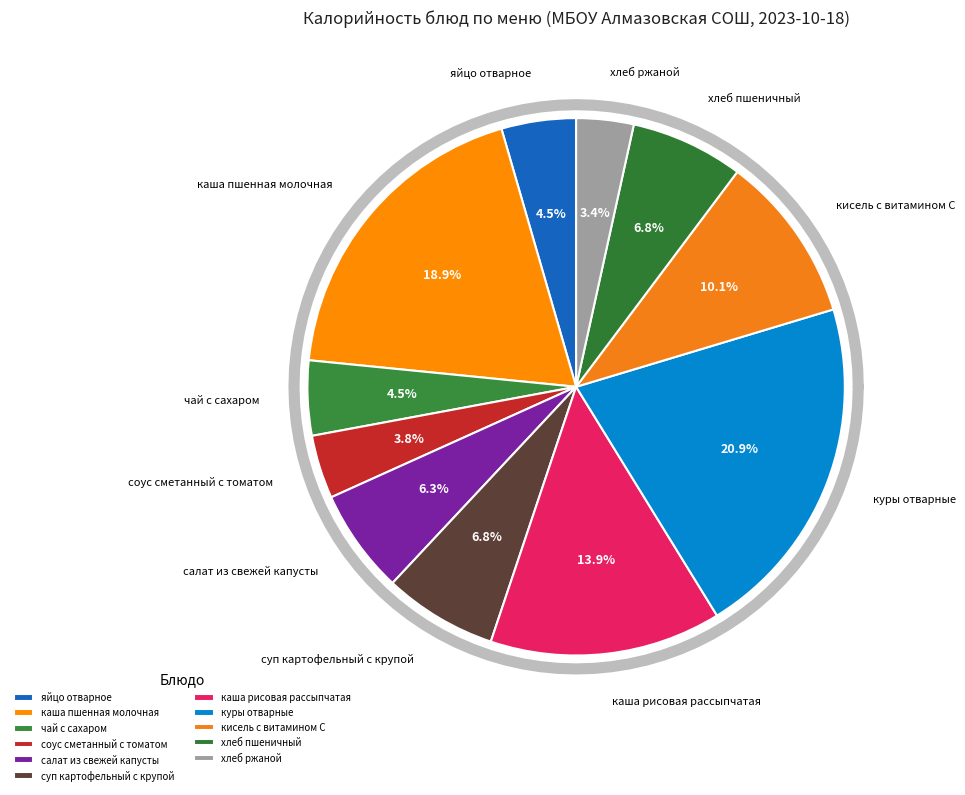

To the nearest percent, what is the difference between the largest and smallest slice percentages?

17%